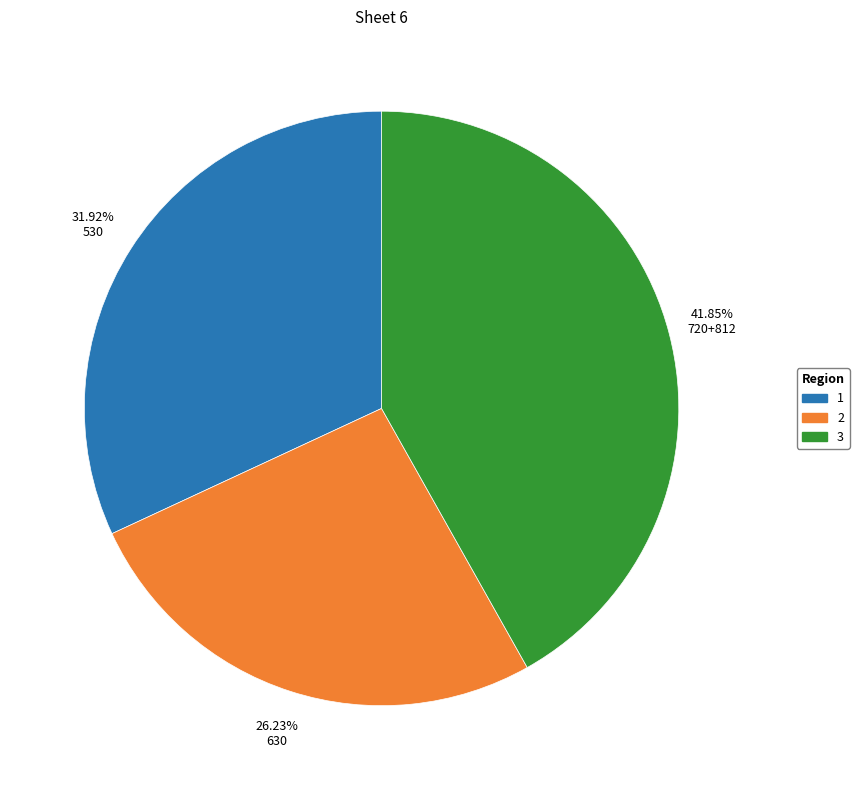

Is there a majority slice in this chart?

No